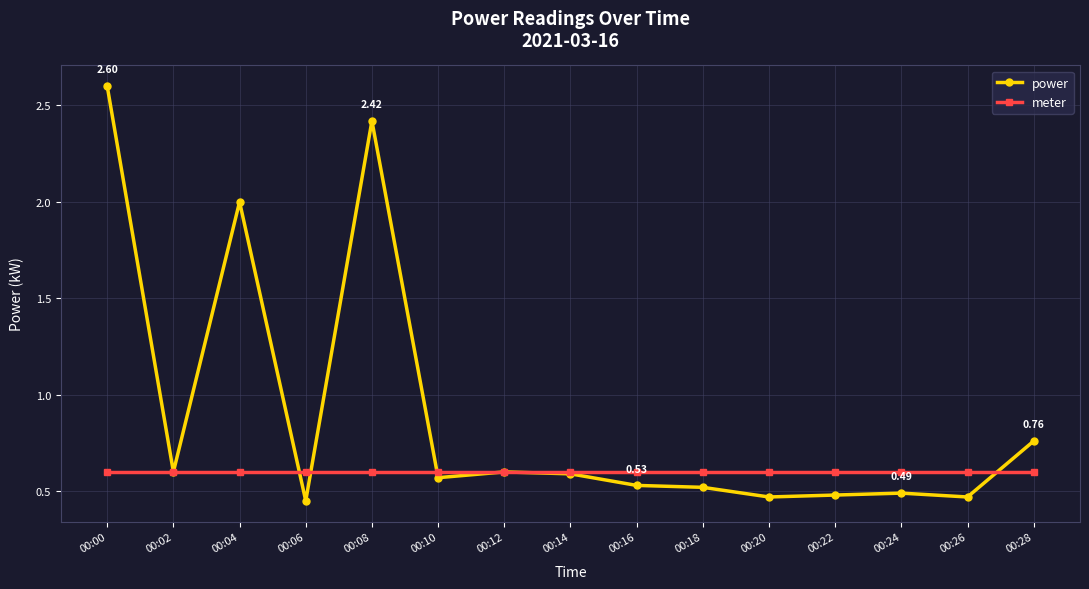

At how many categories does at least one series exceed 1?

3